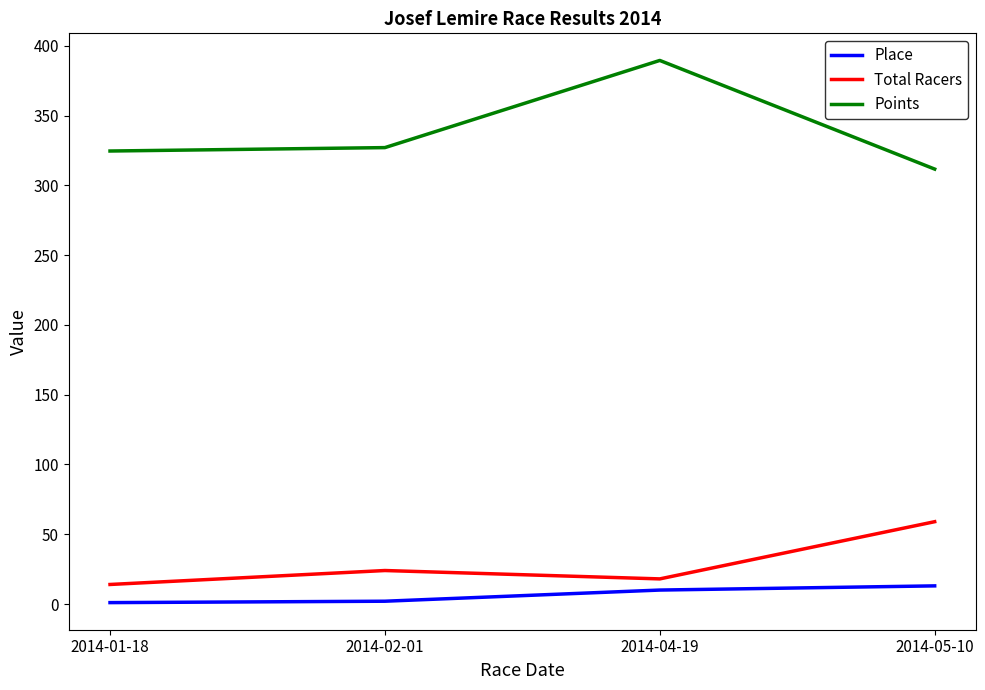

How many lines are shown in the chart?

3